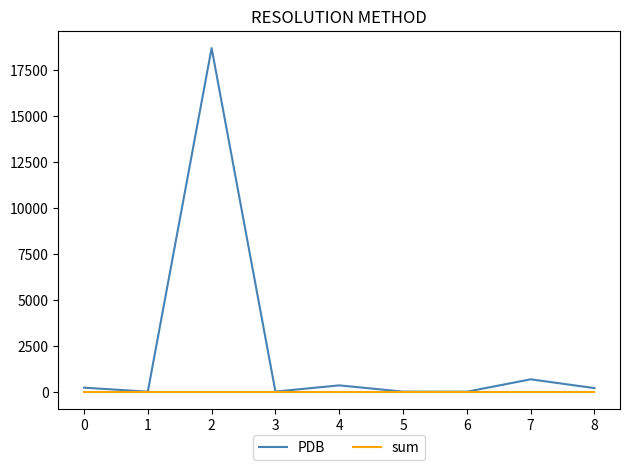

At which label is PDB closest to 9352?

7